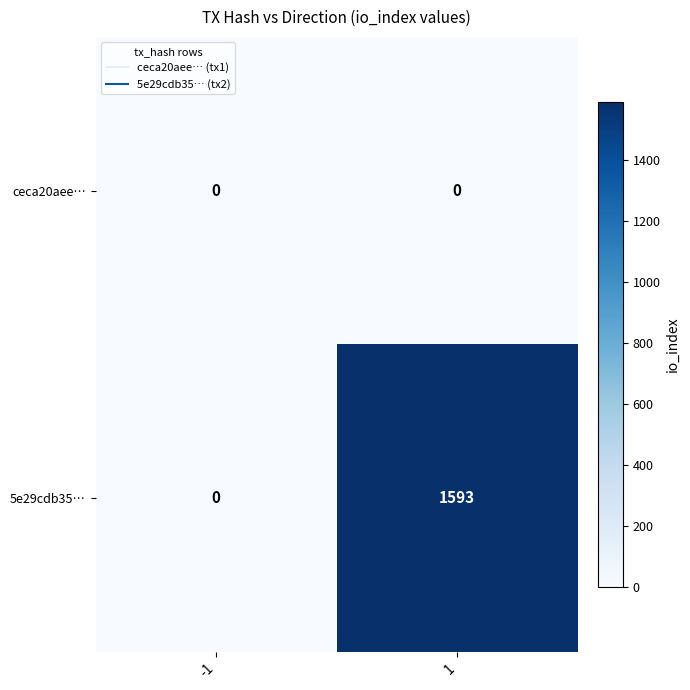

What is the sum of all 5e29cdb35… values?

1593